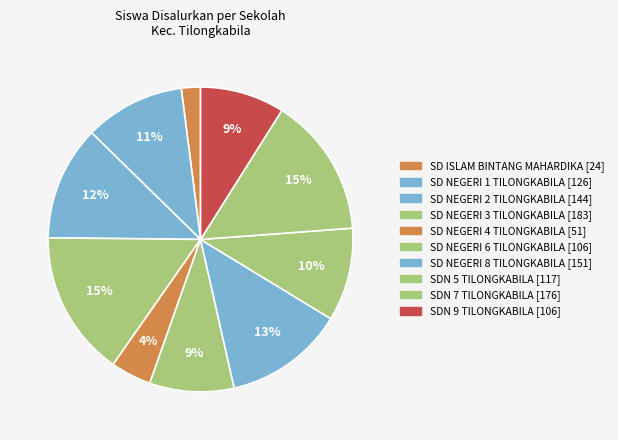

Which has a higher value, SDN 9 TILONGKABILA or SD NEGERI 4 TILONGKABILA?

SDN 9 TILONGKABILA